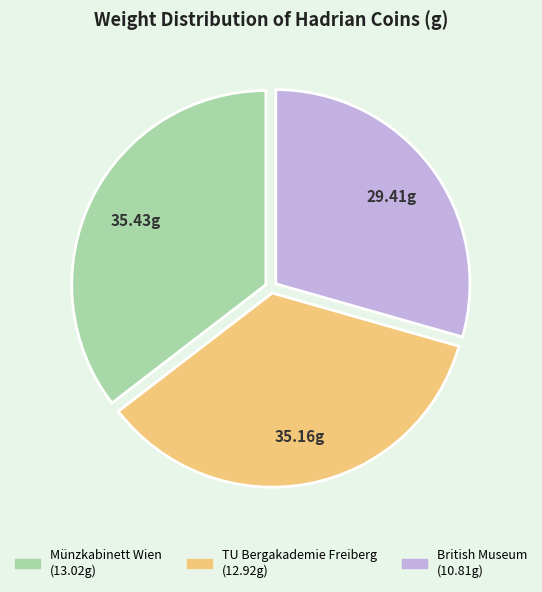

Which category has the smallest portion of the pie?

British Museum